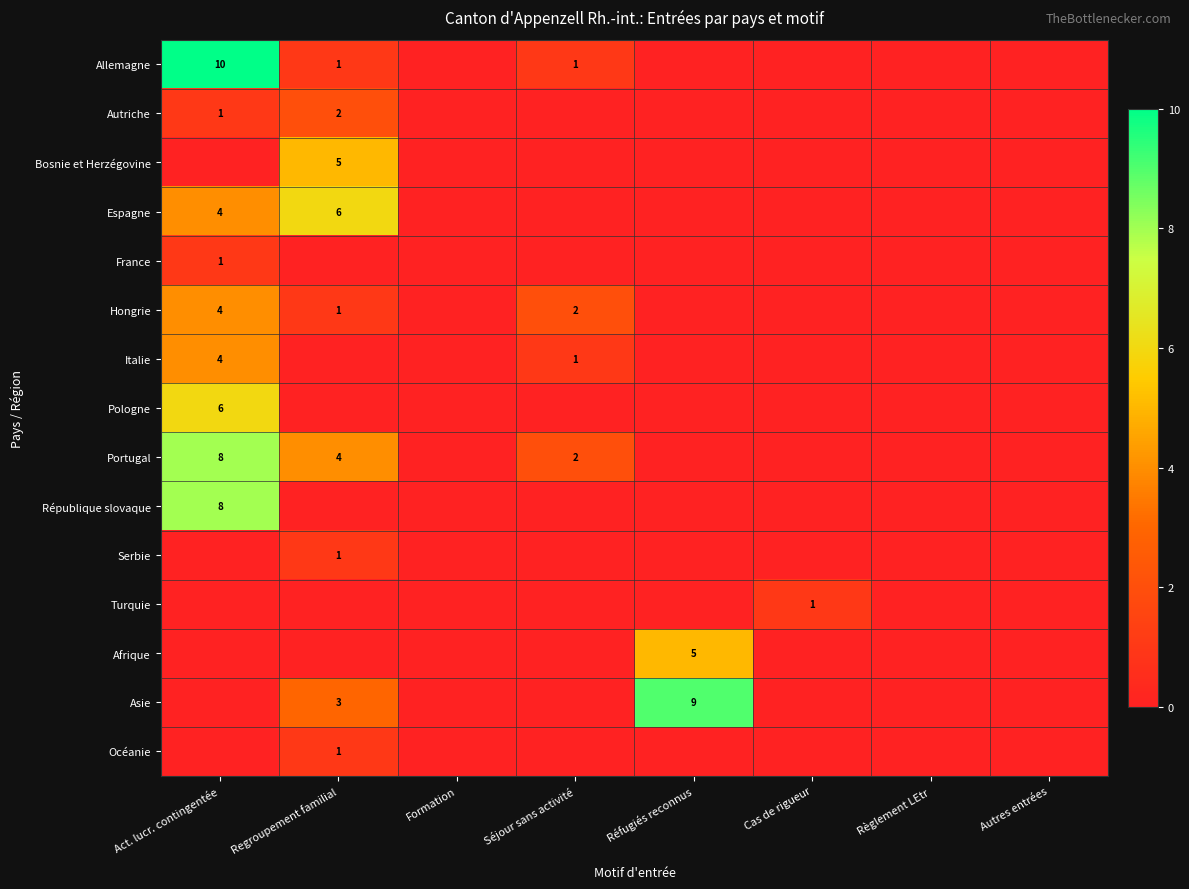

What is the difference between the maximum and minimum values in the France series?

1